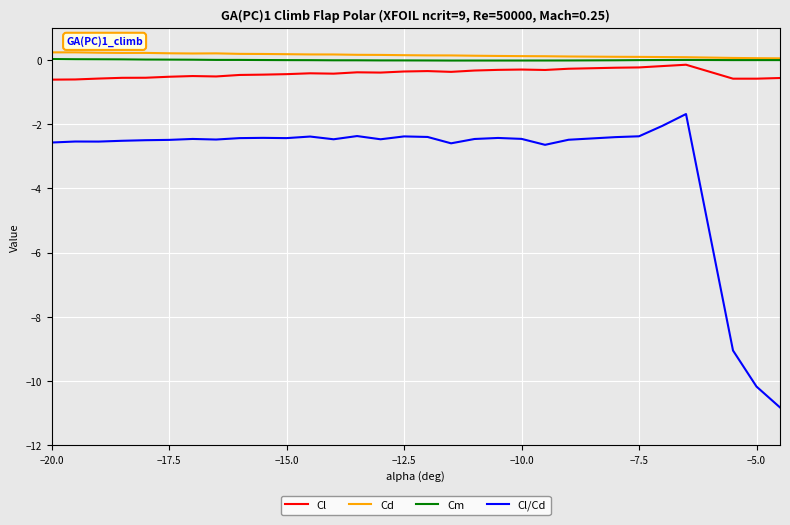

Which series has the widest spread of values?

Cl/Cd